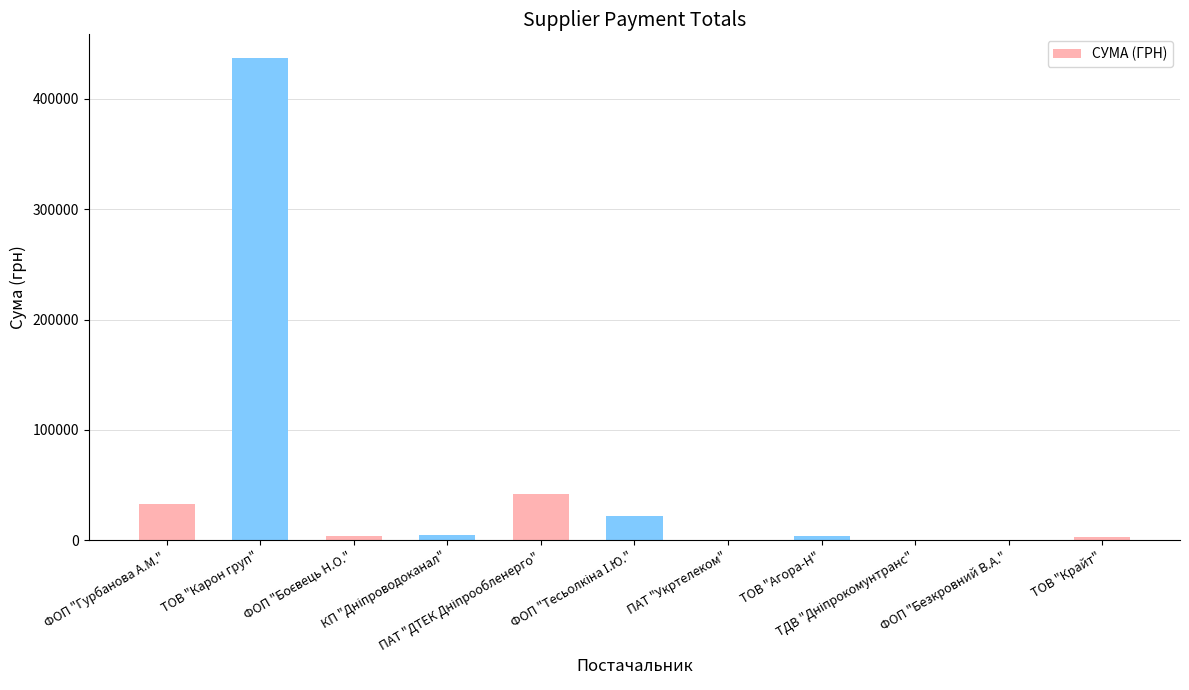

What is the change in value from ПАТ "Укртелеком" to ТОВ "Агора-Н"?

+4065.0